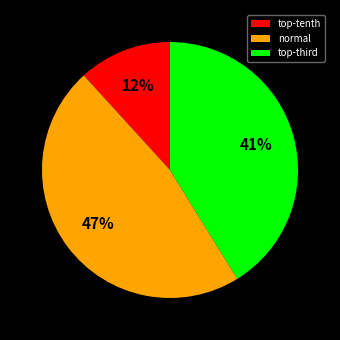

Count the number of slices in the pie.

3